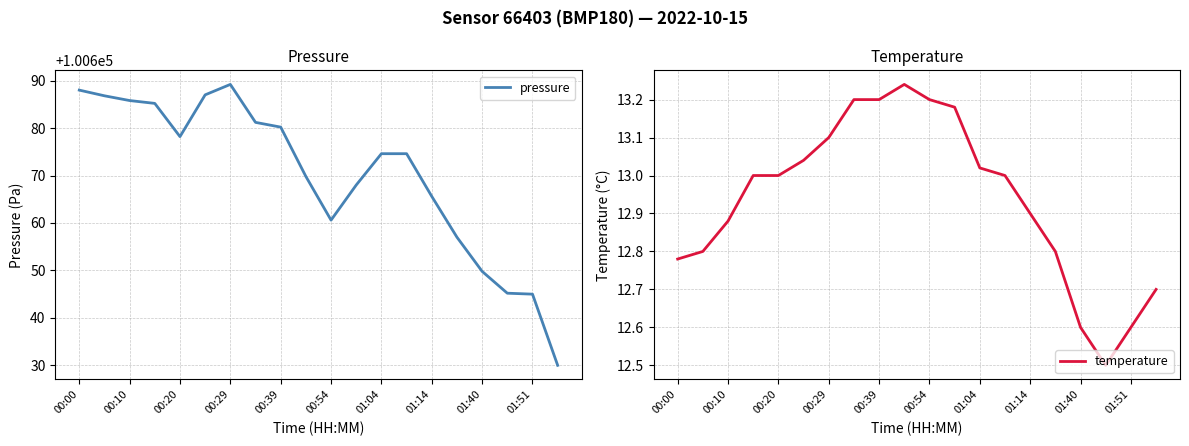

True or false: pressure and temperature intersect in this chart.

False